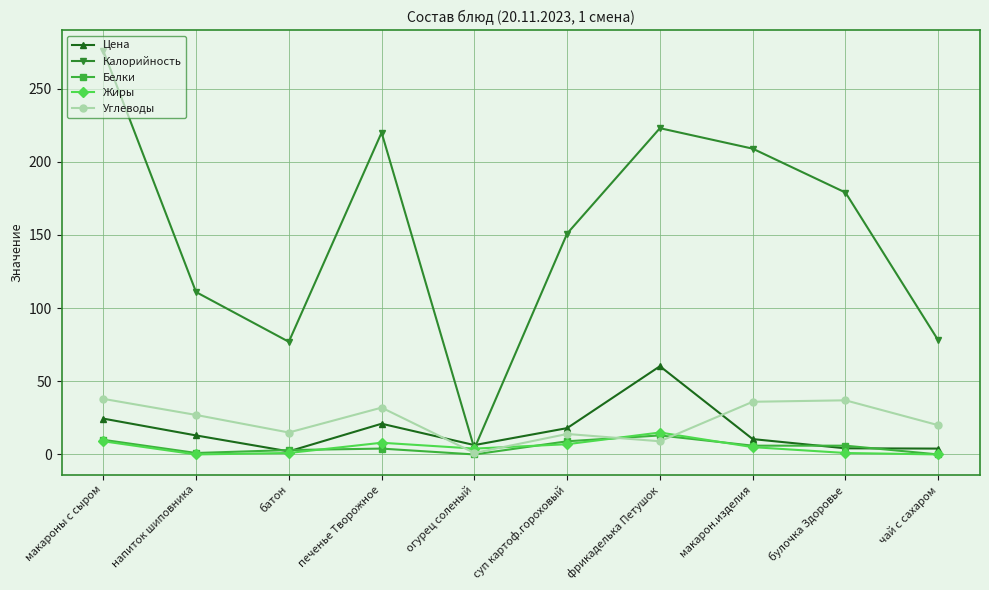

Is it true that Цена equals 18.0 at суп картоф.гороховый?

True